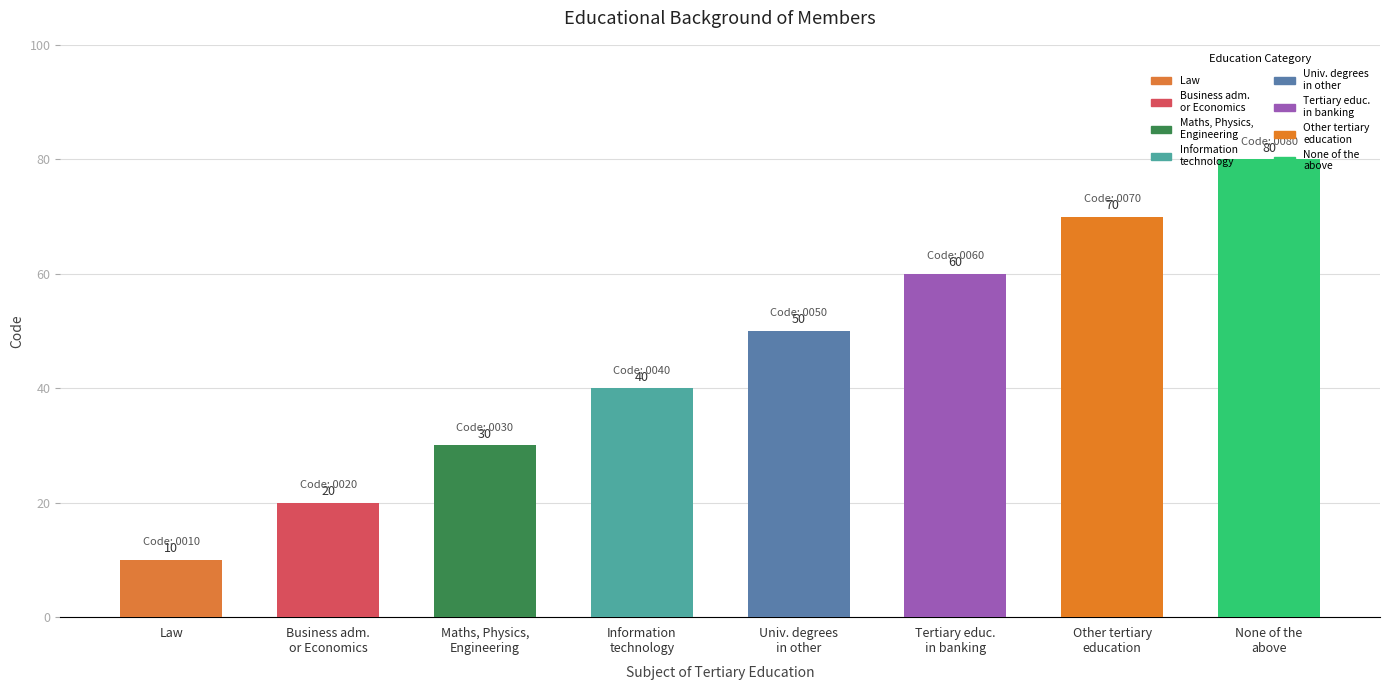

Count the values in the range 30 to 70.

5